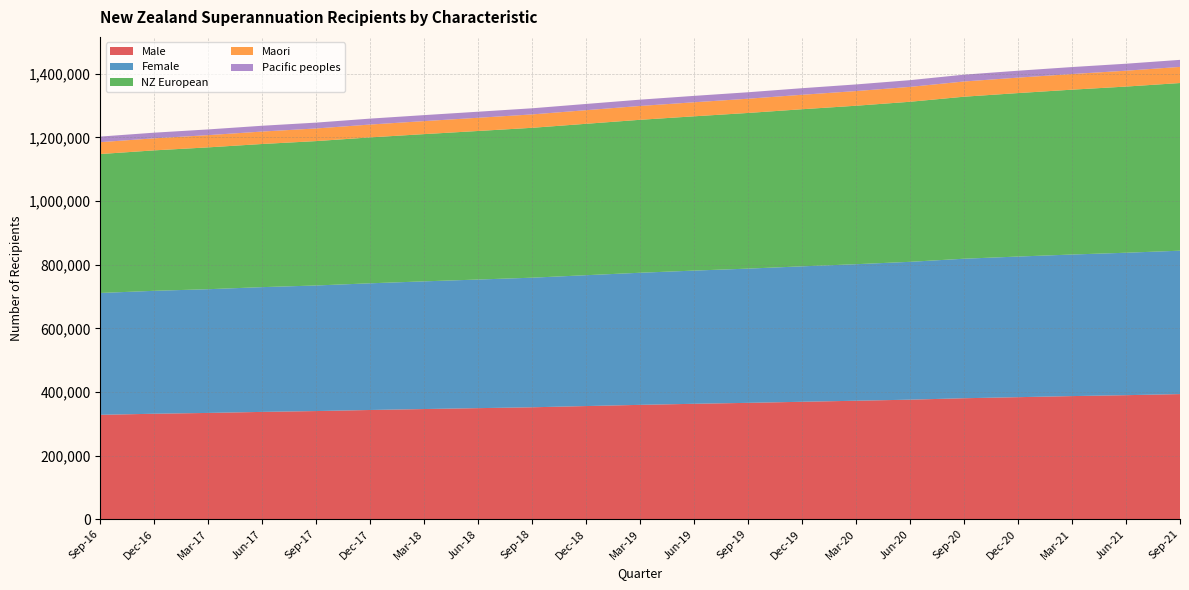

Reading left to right, what are all the values shown in this chart?

Male: 328038	331488	334029	337287	339909	343281	346248	349056	351780	355629	359394	362745	365724	369090	372351	375732	380196	383547	386952	389820	393273
Female: 383061	386391	388923	392157	394740	398223	401367	404265	407346	411318	415254	418695	421914	425739	429162	433266	438561	442035	444987	447717	450732
NZ European: 436716	441468	445806	449925	453834	458616	462804	466959	471126	475908	480771	484947	489288	493791	498120	503094	509241	513819	518175	522306	526959
Maori: 37308	37845	38457	39129	39690	40383	40896	41481	42078	42810	43497	44112	44733	45468	46110	46791	47820	48564	49149	49878	50700
Pacific peoples: 17574	17766	17967	18204	18414	18651	18831	19077	19275	19581	19812	20124	20337	20655	20844	21147	21486	21714	21936	21960	22152